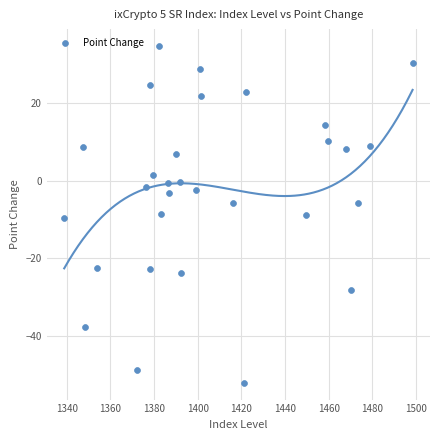

What is the range of Y values (max minus min)?

86.9